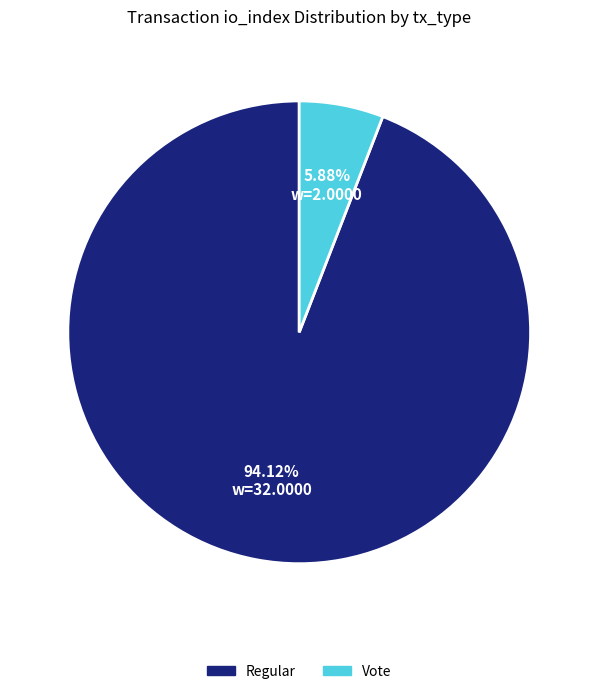

Does any single category account for the majority?

Yes